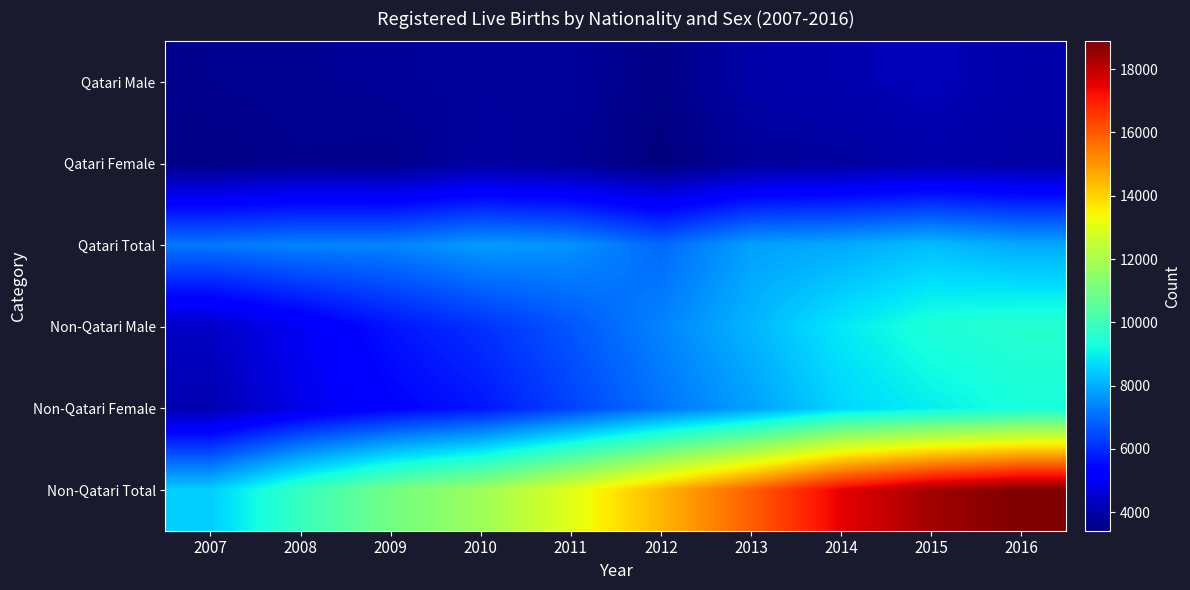

Reading left to right, what are all the values shown in this chart?

Qatari Male: 2007=3657	2008=3705	2009=3756	2010=3836	2011=3822	2012=3537	2013=4006	2014=4095	2015=4216	2016=4016
Qatari Female: 2007=3521	2008=3650	2009=3608	2010=3897	2011=3770	2012=3416	2013=3801	2014=3859	2015=4028	2016=3922
Qatari Total: 2007=7178	2008=7355	2009=7364	2010=7733	2011=7592	2012=6953	2013=7807	2014=7954	2015=8244	2016=7938
Non-Qatari Male: 2007=4399	2008=4998	2009=5645	2010=6090	2011=6665	2012=7353	2013=8113	2014=8880	2015=9394	2016=9575
Non-Qatari Female: 2007=4104	2008=4857	2009=5342	2010=5681	2011=6366	2012=7117	2013=7788	2014=8609	2015=8984	2016=9303
Non-Qatari Total: 2007=8503	2008=9855	2009=10987	2010=11771	2011=13031	2012=14470	2013=15901	2014=17489	2015=18378	2016=18878